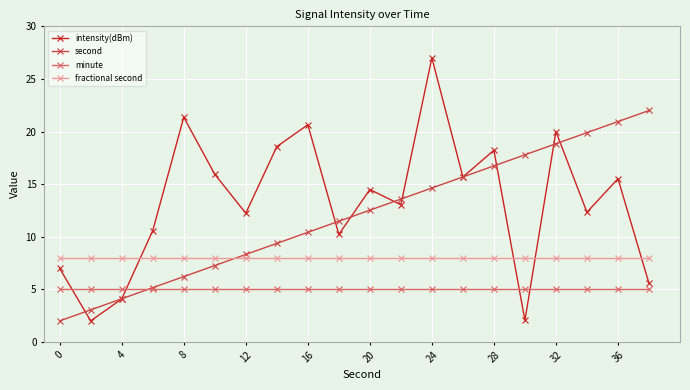

What is the sum of all fractional second values?

160.0